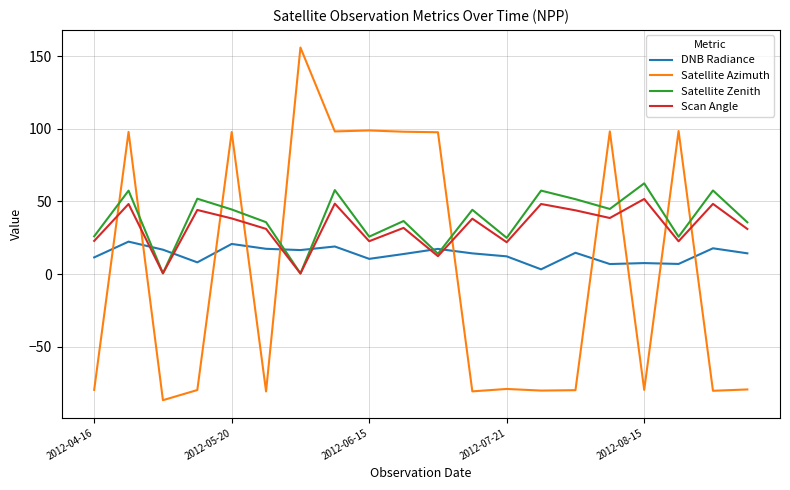

Count the number of categories in the chart.

20